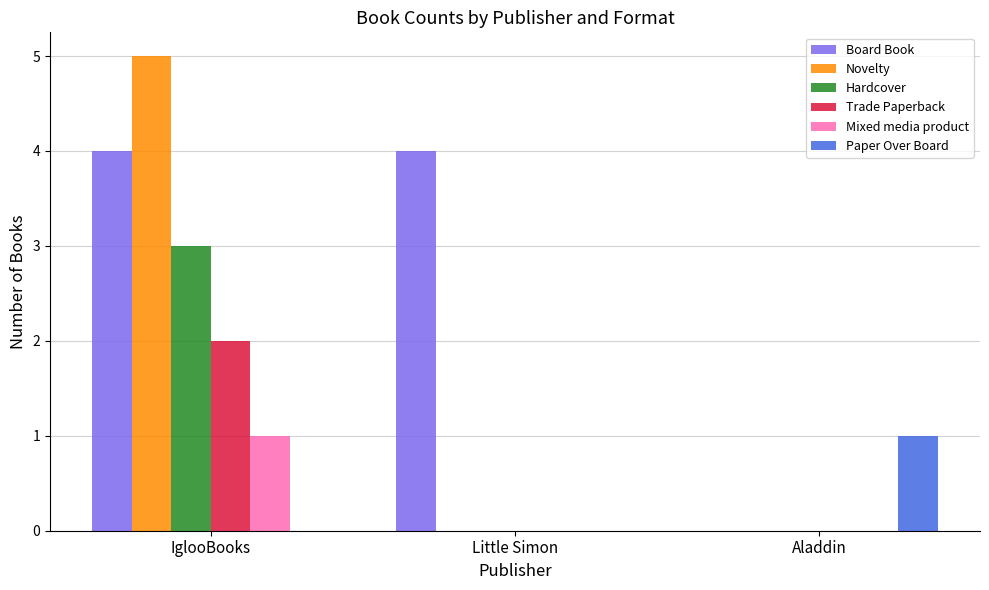

What is the sum of all Trade Paperback values?

2